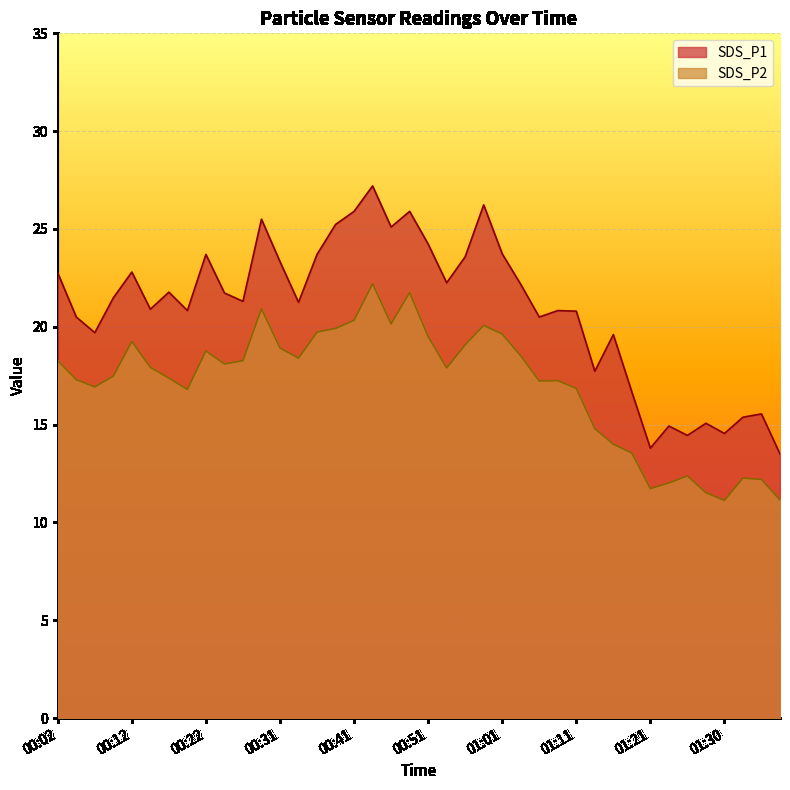

At which label does SDS_P1 reach its peak?

00:44